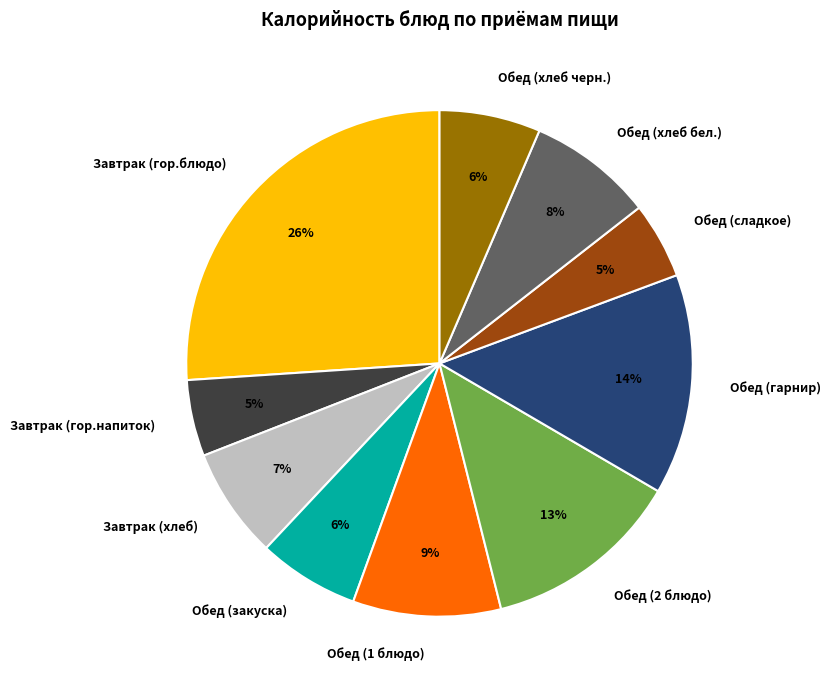

Does Обед (хлеб черн.) account for over 50% of the chart?

No